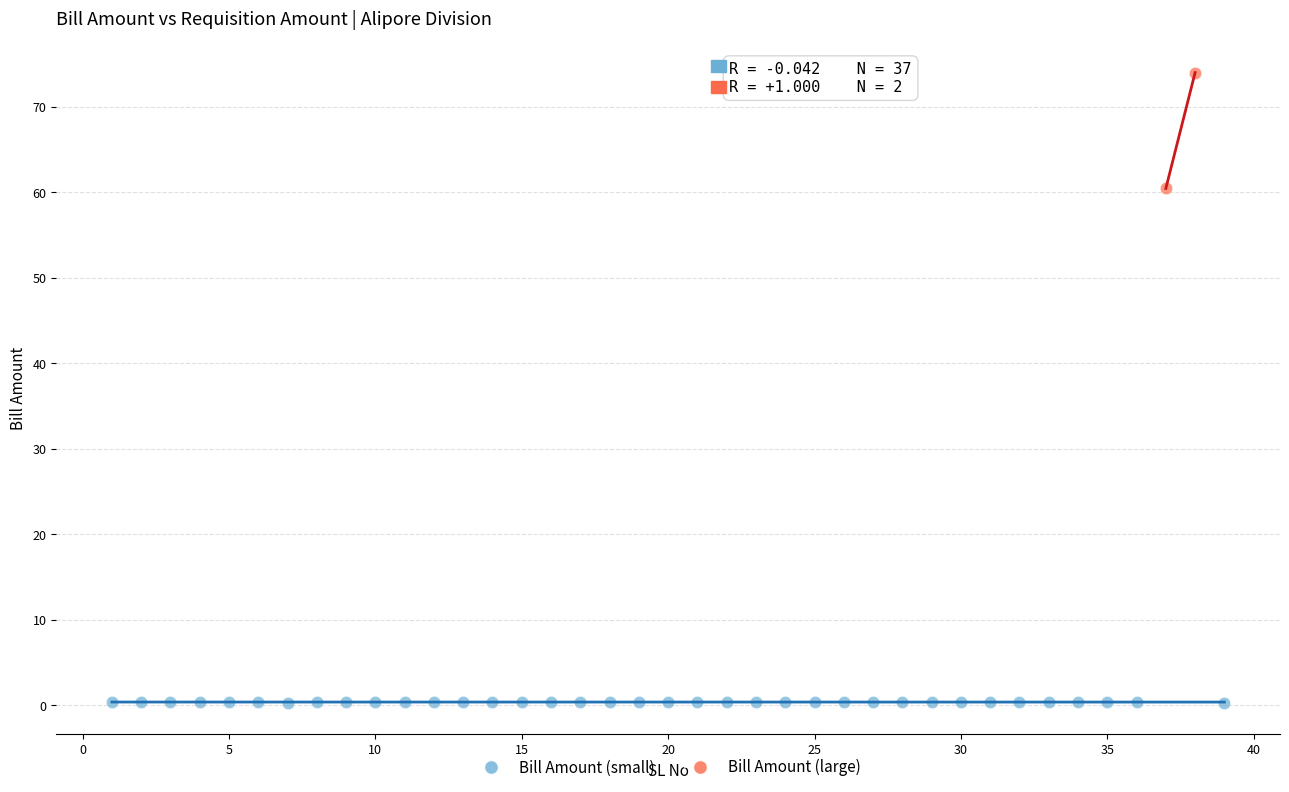

What are all the series names shown in the legend?

Bill Amount (small), Bill Amount (large)